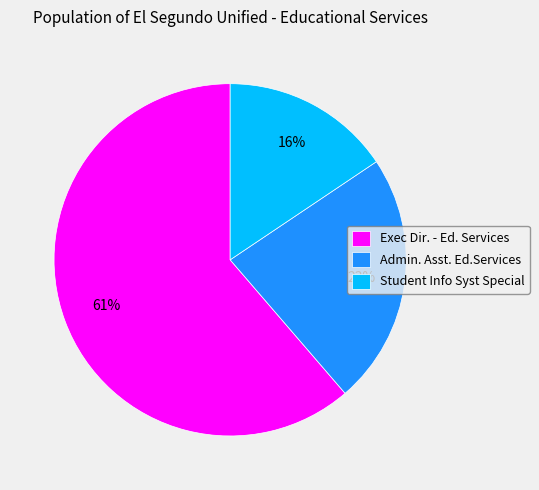

Combined, do Admin. Asst. Ed.Services and Student Info Syst Special account for over 50%?

No